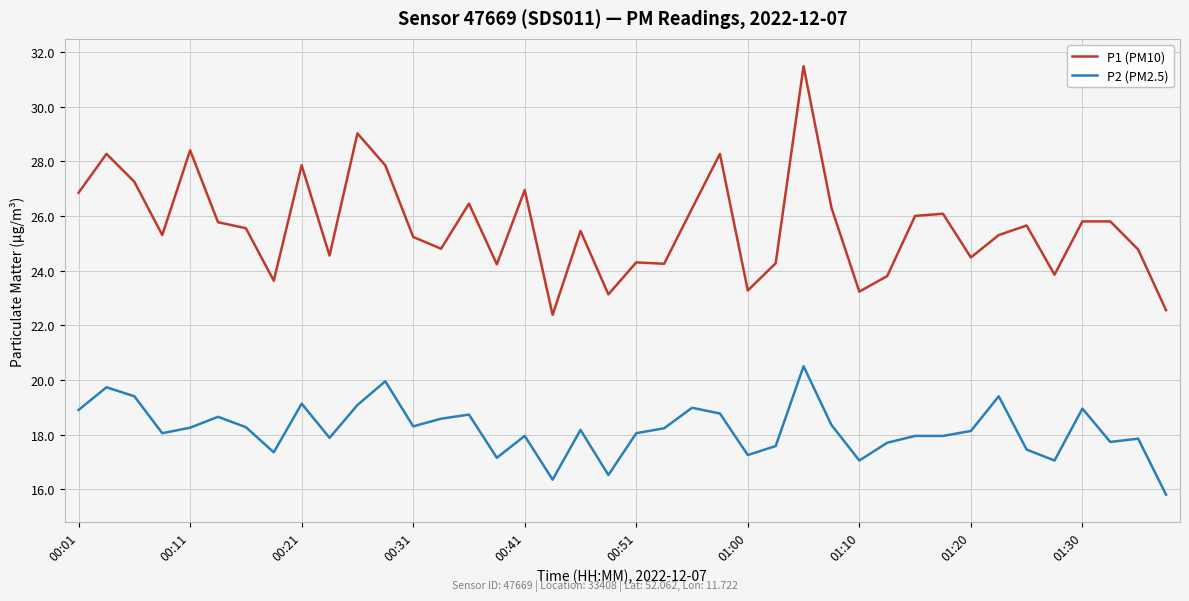

What is the greatest value displayed?

31.5